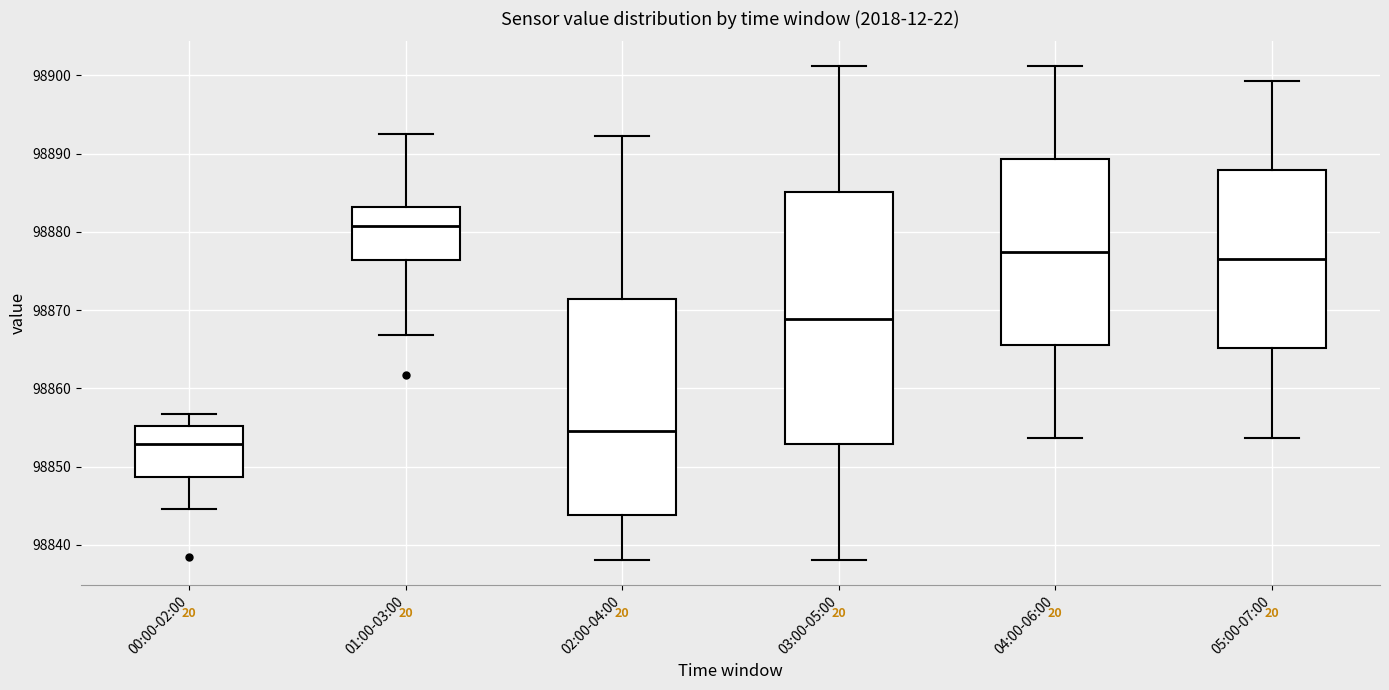

Which box has the lowest median line?

00:00-02:00